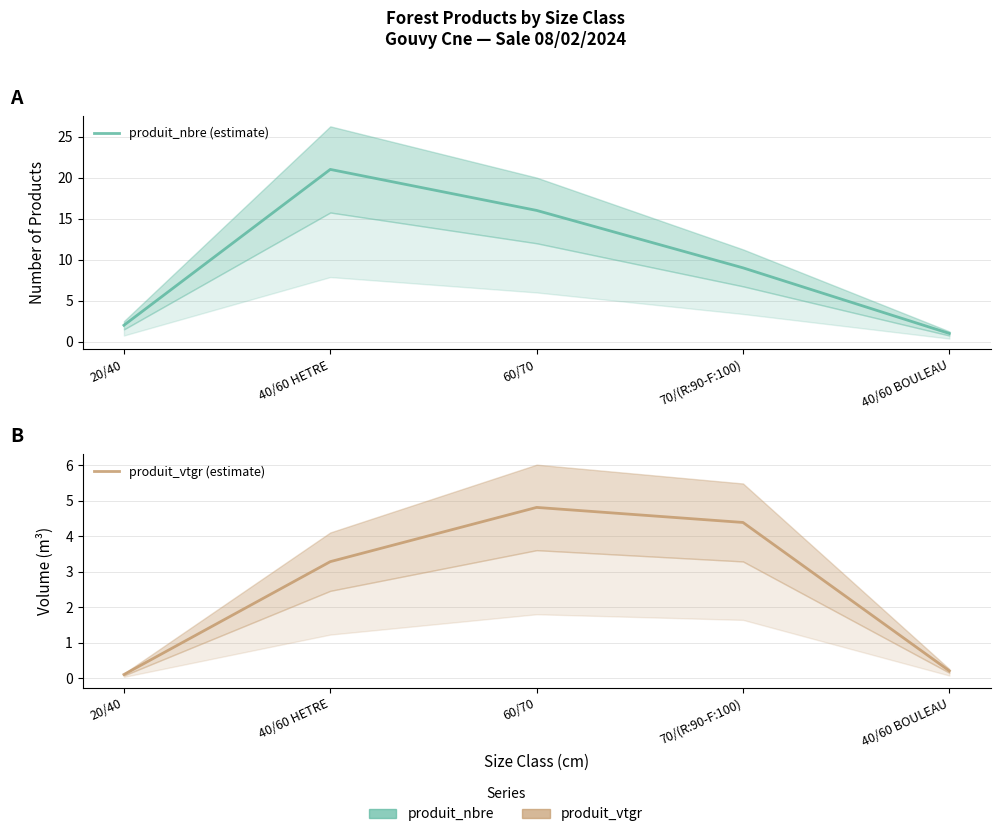

Does the chart display data point markers on the line(s)?

No